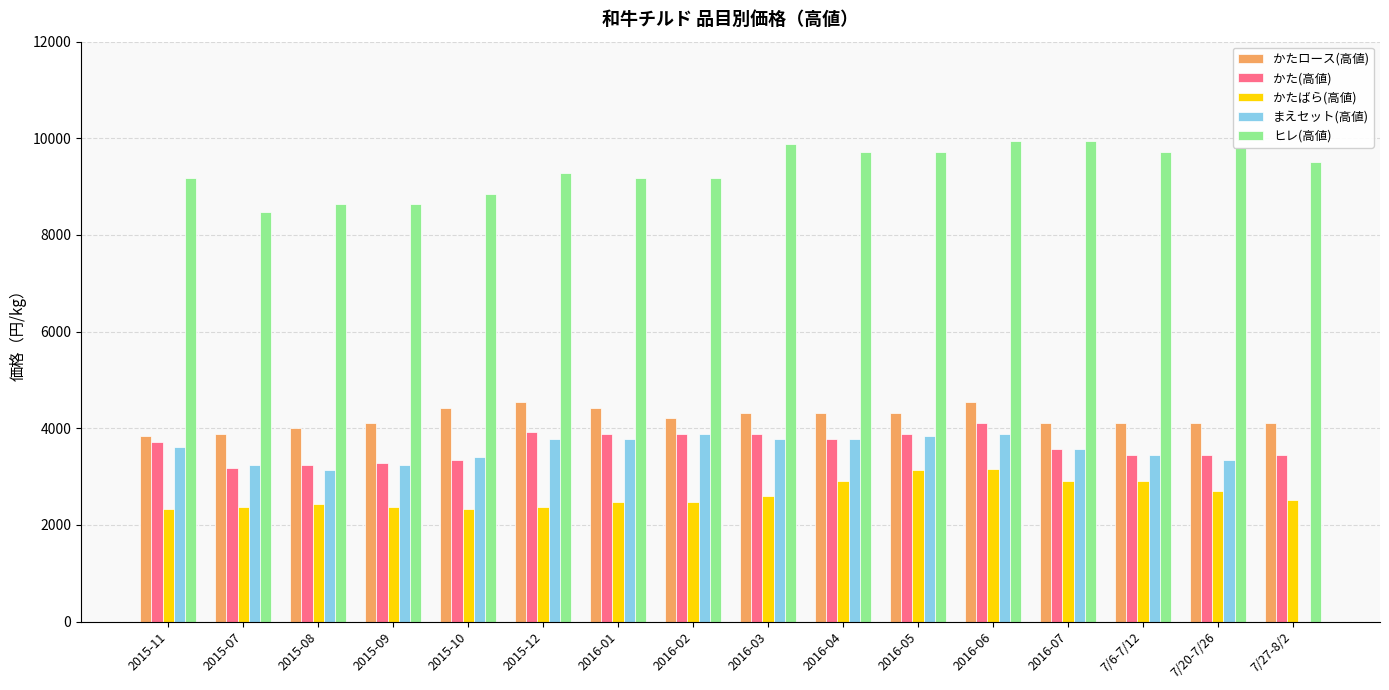

Which series changed the most between 2015-12 and 2016-04?

かたばら(高値)